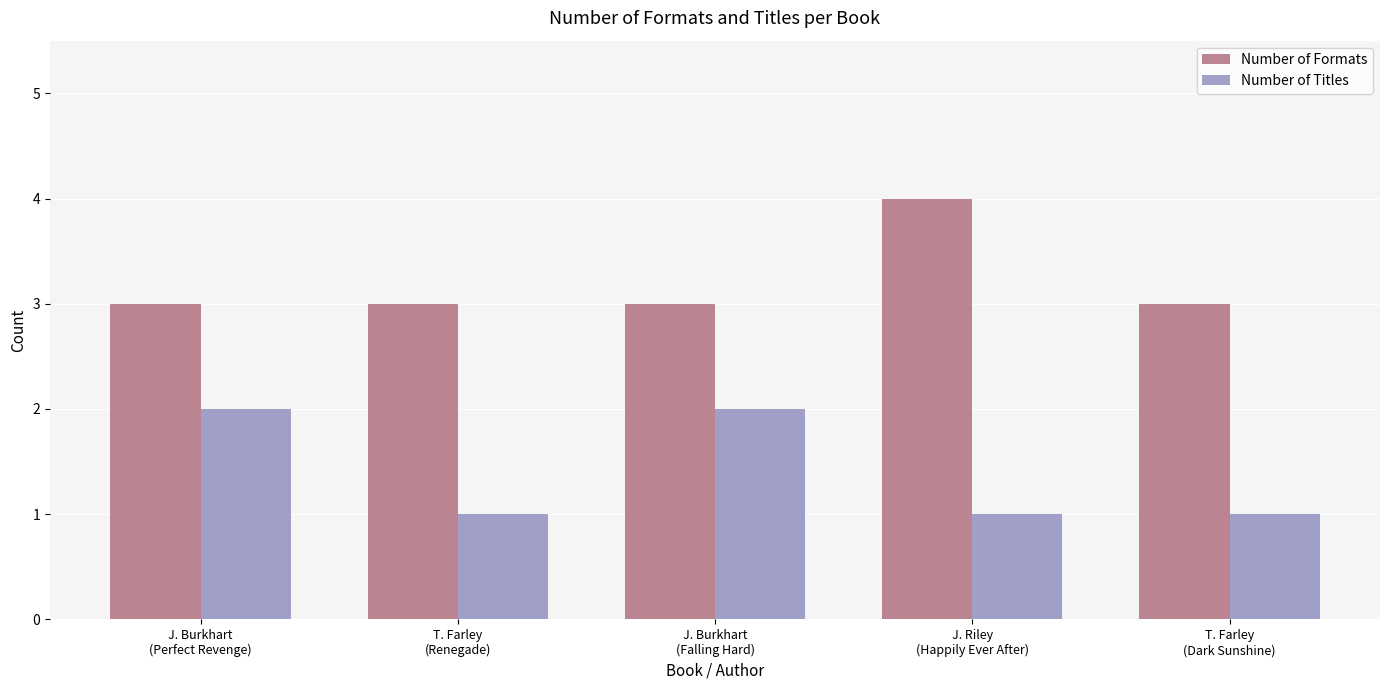

How many Number of Formats values are between 3 and 4?

5